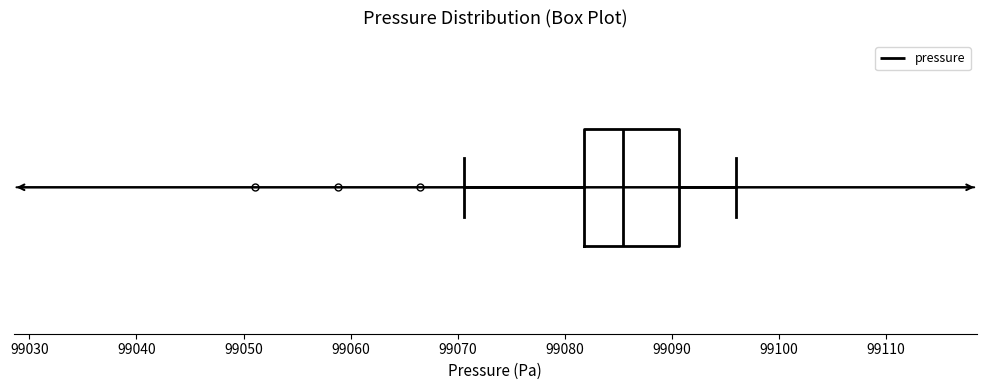

Transcribe this box plot: give where the median line is, the range the box spans, and where the two whiskers end, as read against the x-axis. The values are not printed on the chart, so give them approximately, as read against the axis.

median 99085, box 99082 to 99091, whiskers 99071 to 99096